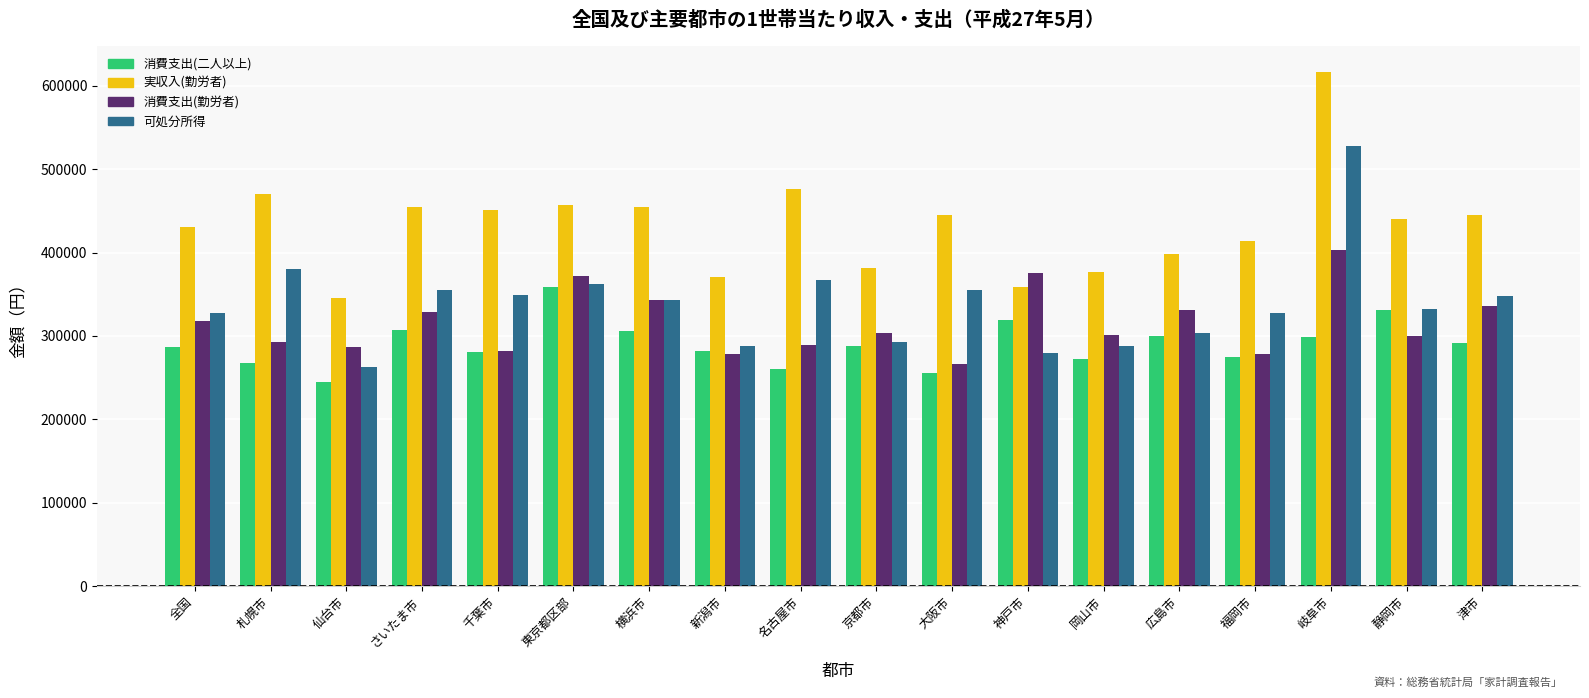

What is the total value across all series at 仙台市?

1138927